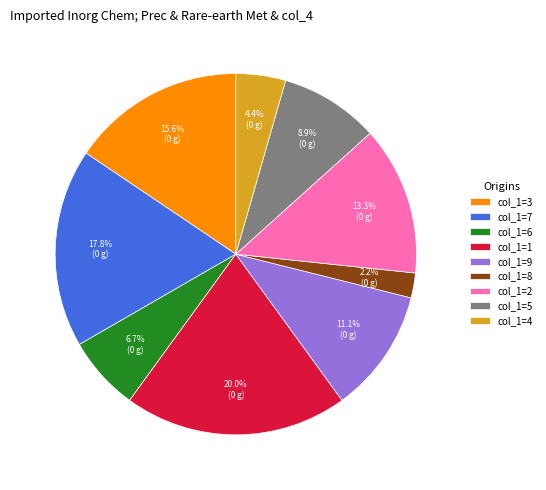

What is the largest slice in the pie chart?

col_1=1